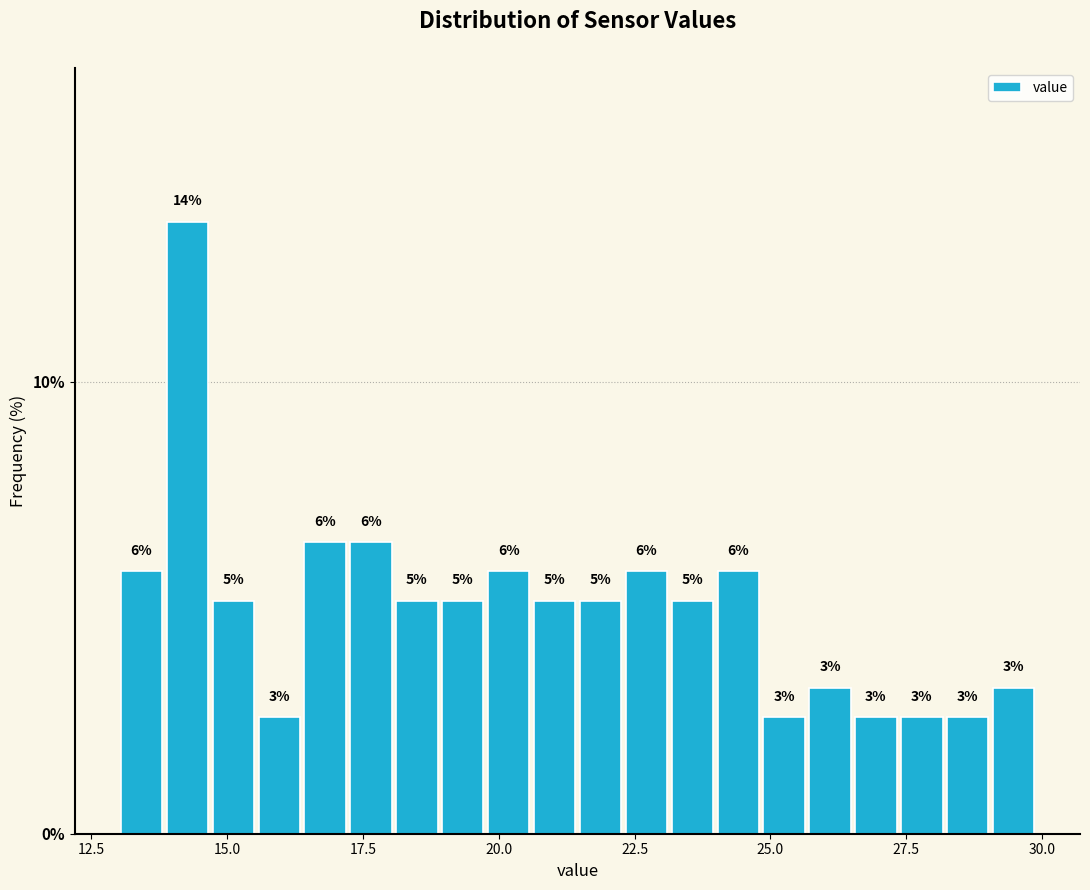

Around what value on the x-axis is the tallest bar? Give the approximate position of its centre, as read against the axis.

14.5